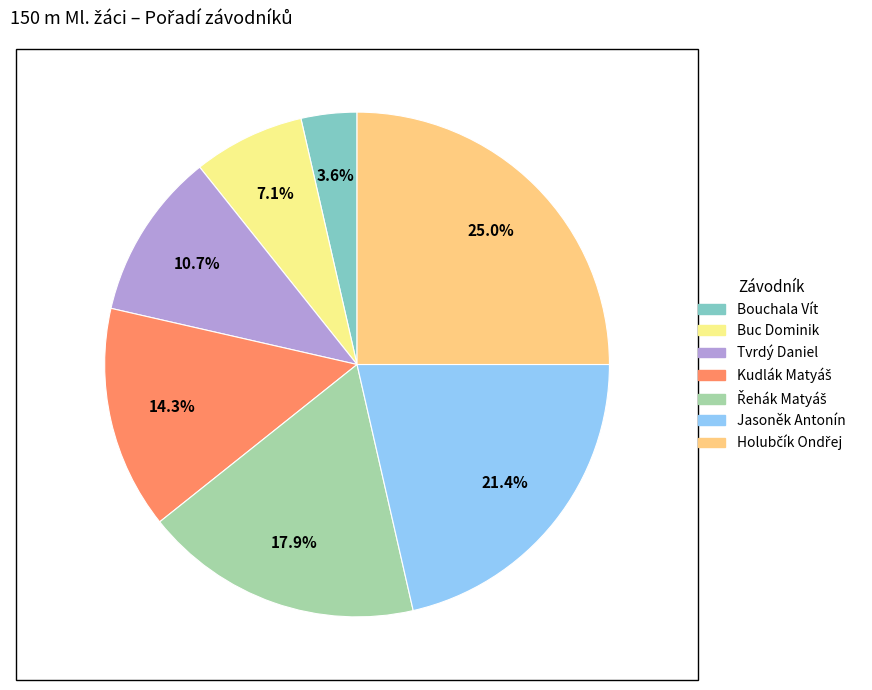

What percentage is NOT represented by Bouchala Vít?

96.4%